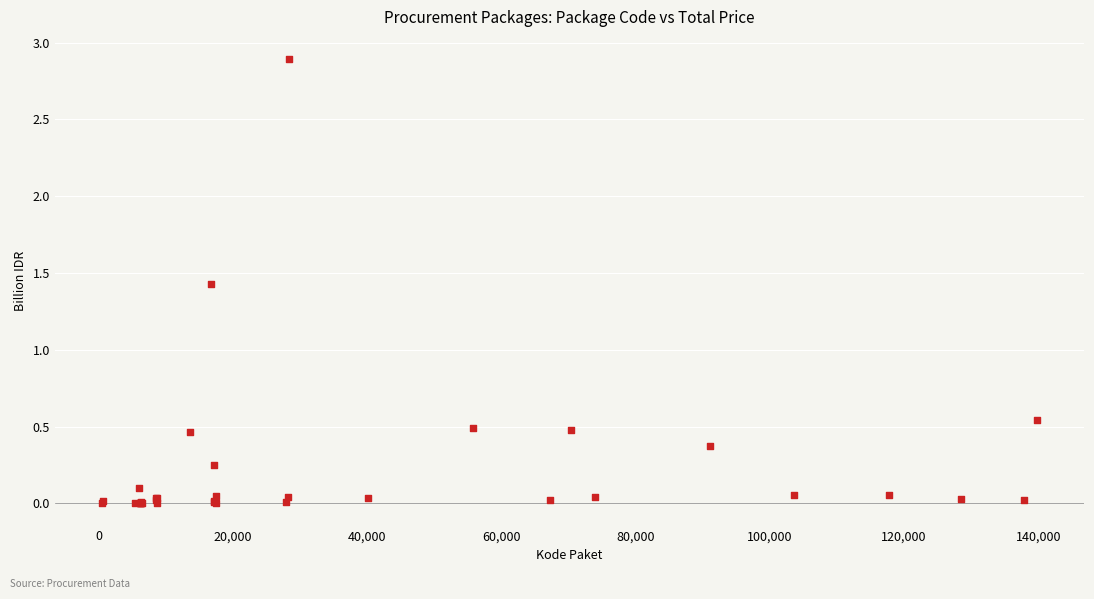

What Y value in the scatter plot is closest to 1?

1.4